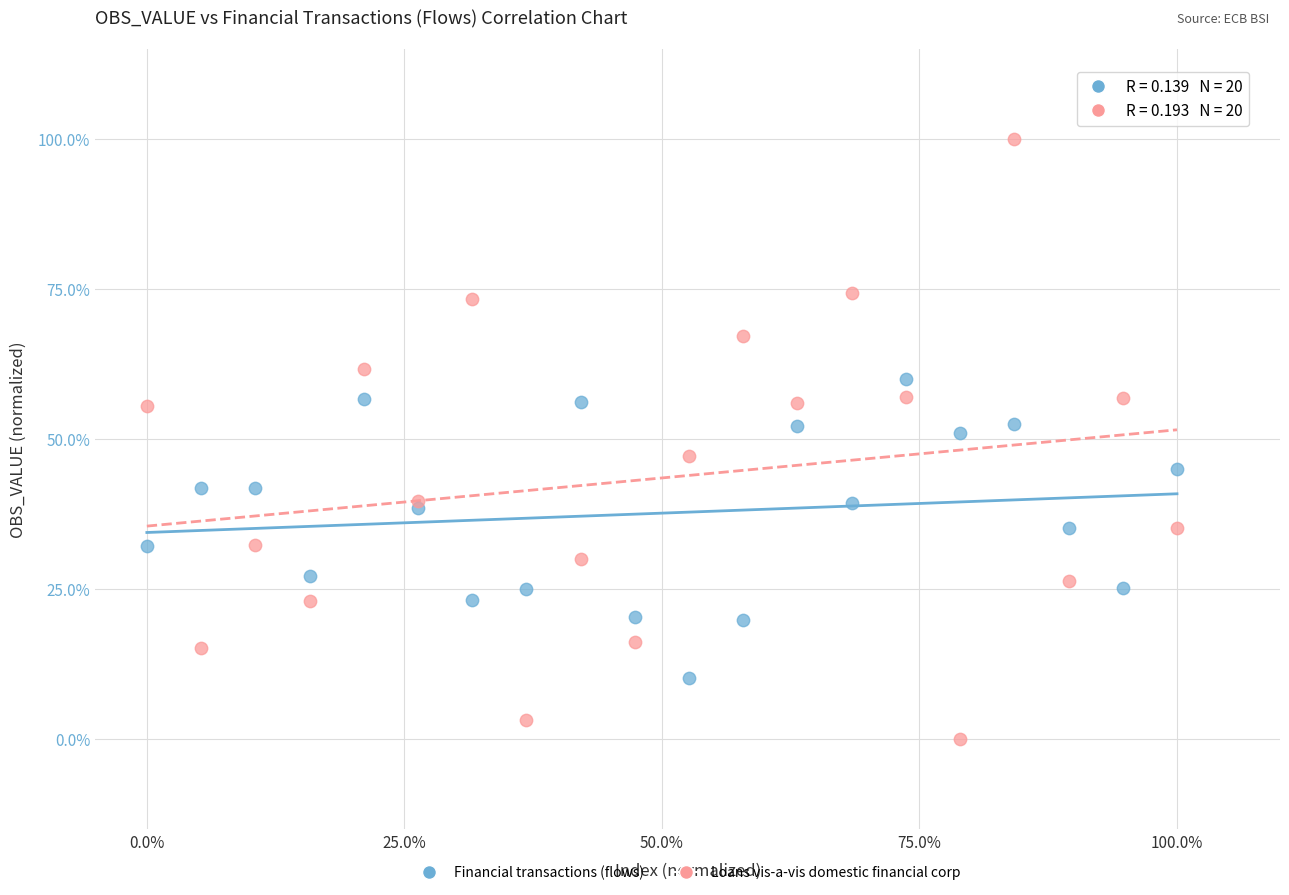

Which series contains the lowest Y value?

Loans vis-a-vis domestic financial corp